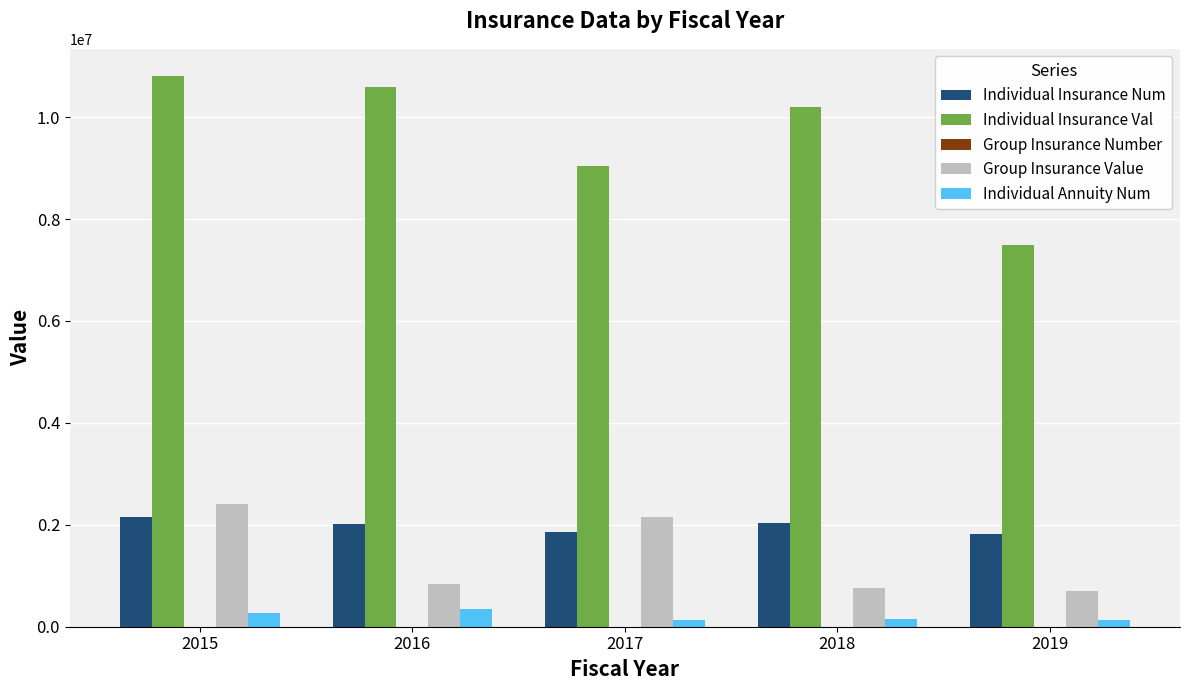

The value of Group Insurance Value at 2017 is 3182907. True or false?

False